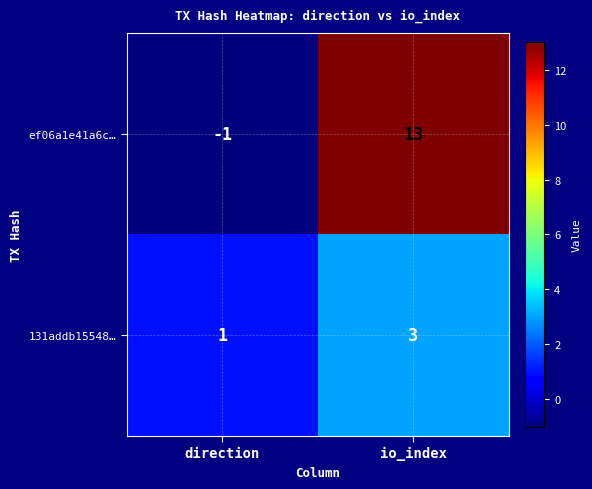

List the series in order of their overall mean, lowest first.

131addb15548…, ef06a1e41a6c…